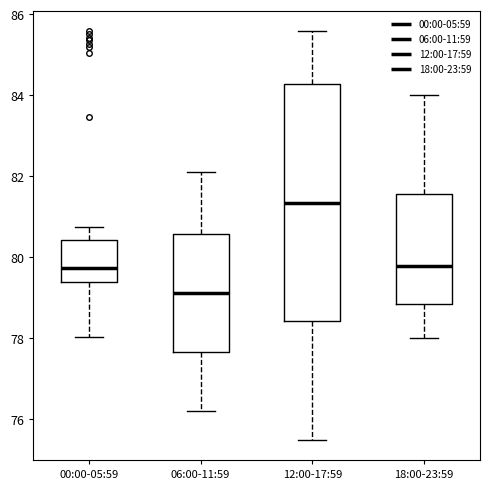

Which box is the tallest, from its lower edge to its upper edge?

12:00-17:59